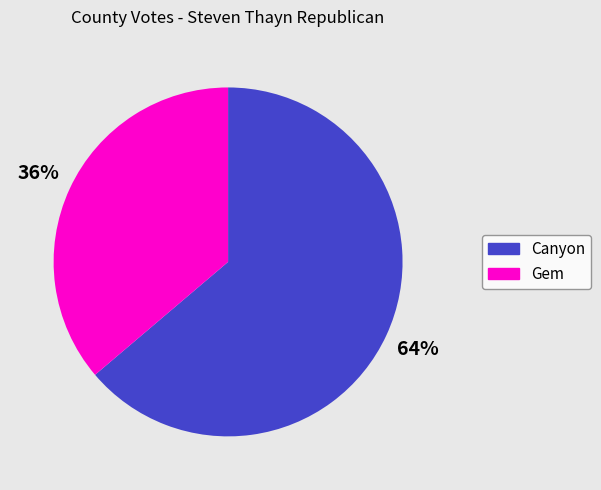

How many segments does this pie chart have?

2